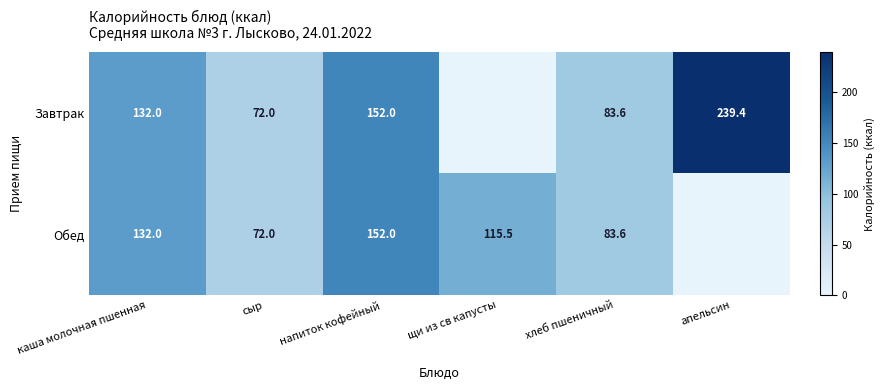

What is the total value across all series at сыр?

144.0